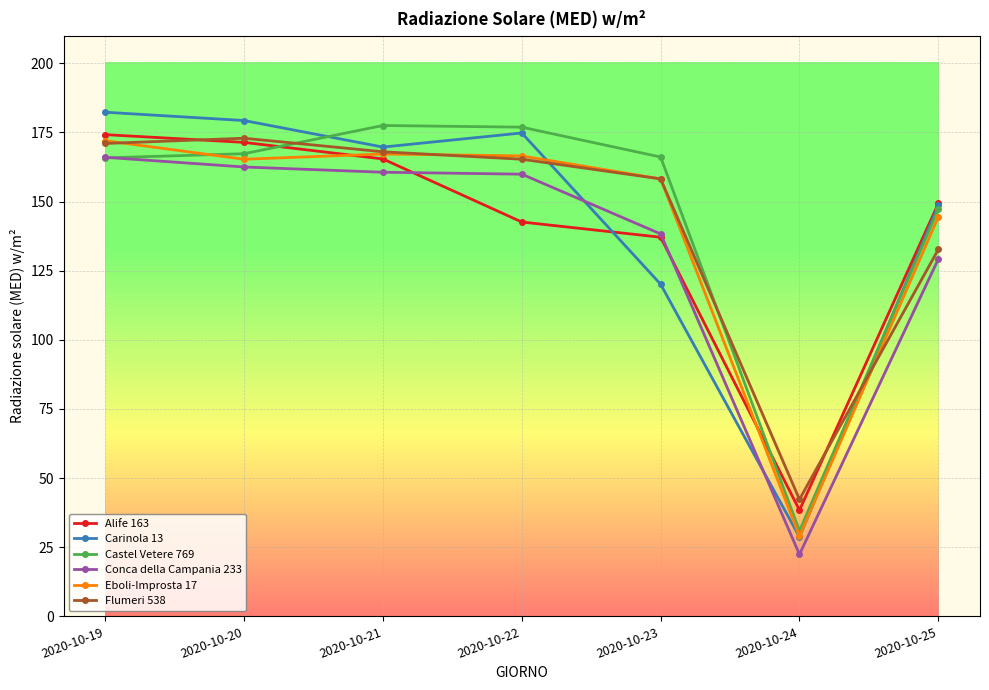

At which category does Flumeri 538 reach its first local peak?

2020-10-20